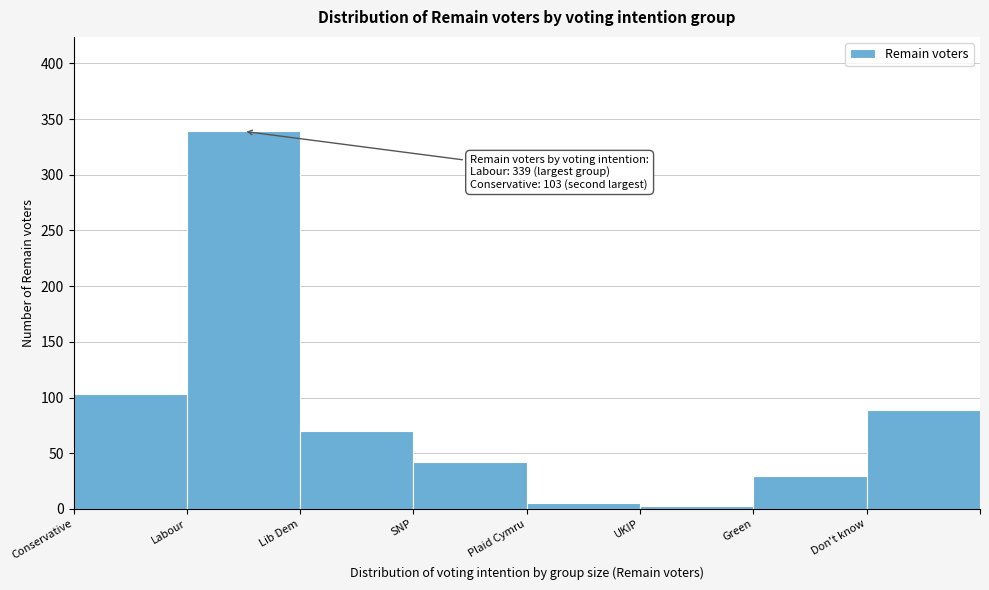

Reading right to left, extract all data points from this chart.

Don't know=89	Green=30	UKIP=3	Plaid Cymru=5	SNP=42	Lib Dem=70	Labour=339	Conservative=103